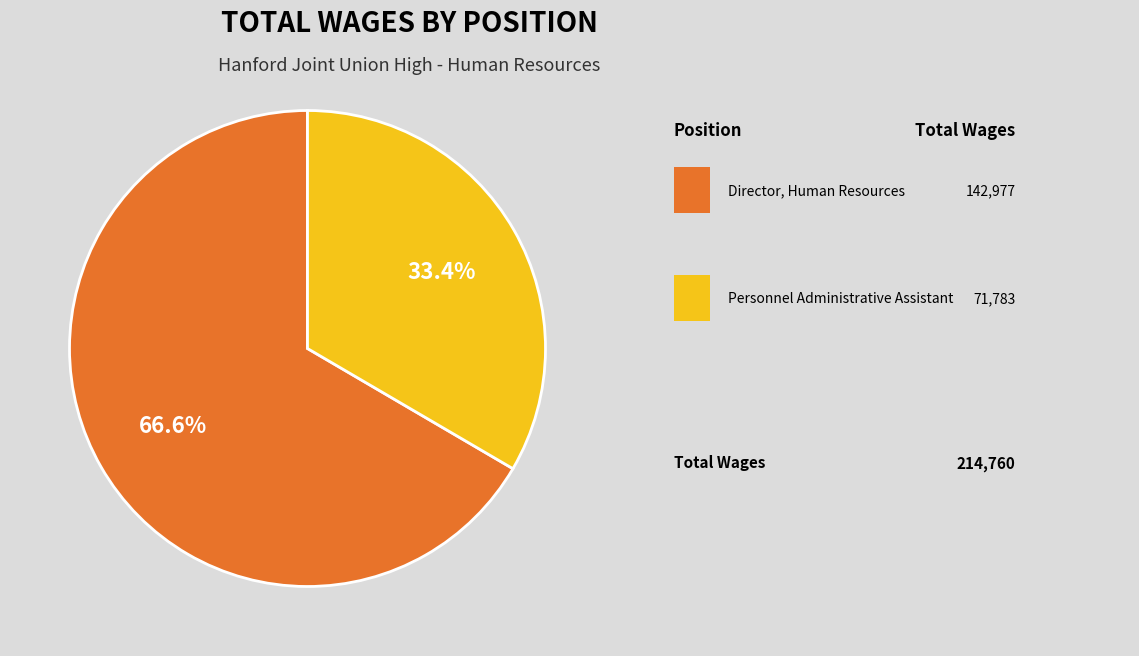

Is there a majority slice in this chart?

Yes